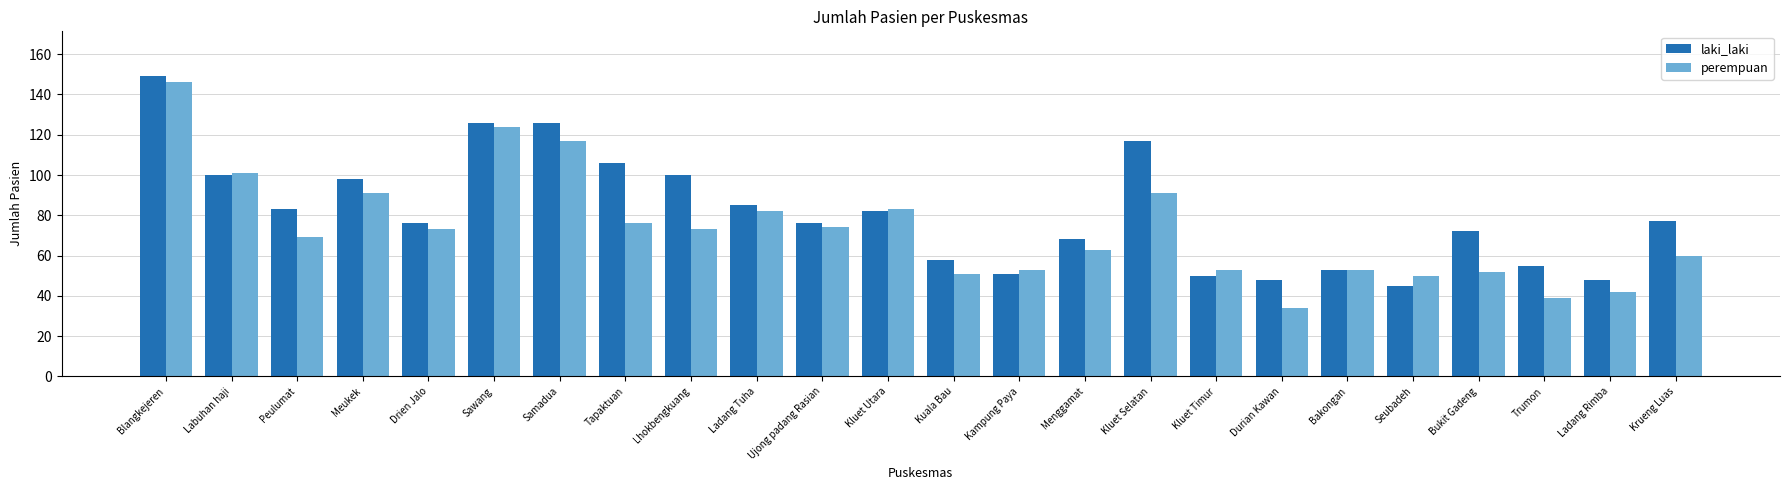

What are all the series names shown in the legend?

laki_laki, perempuan